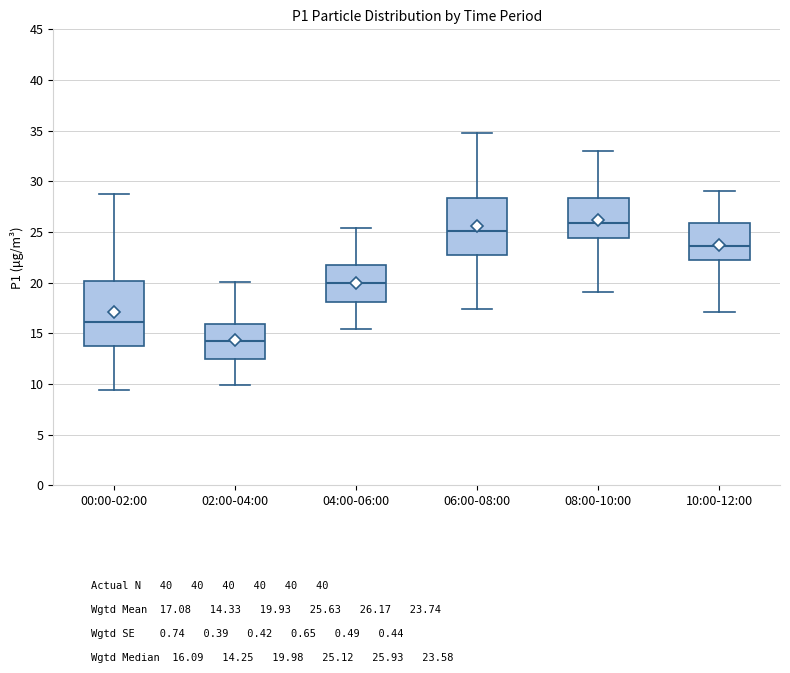

Which box has the lowest median line?

02:00-04:00